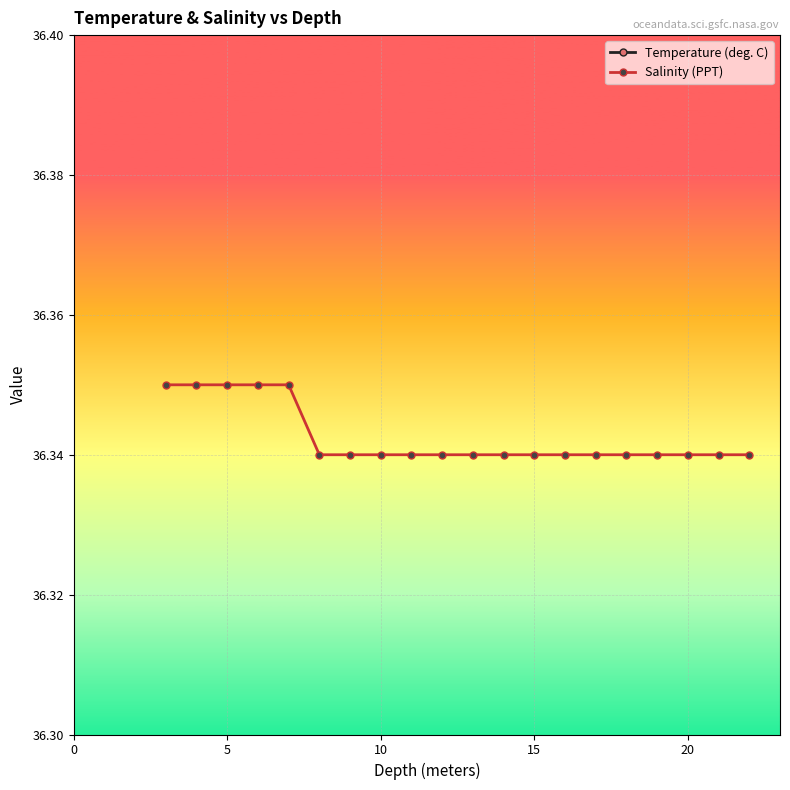

Is this an area chart (filled region under the line)?

No